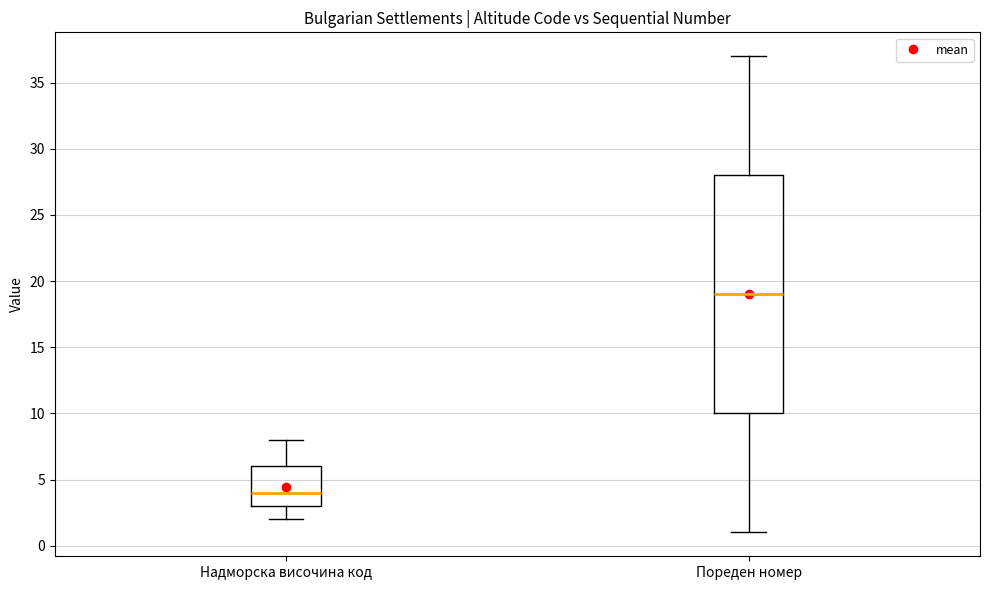

Comparing the boxes themselves (not the whiskers), which one is the tallest?

Пореден номер